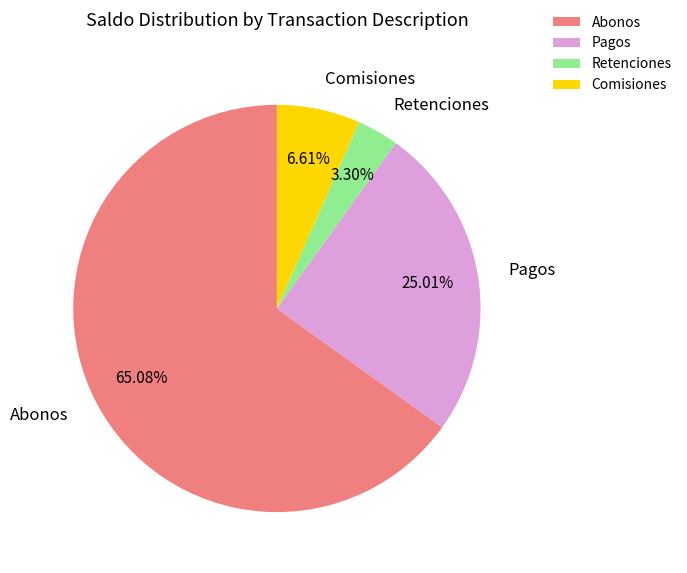

What is the largest slice in the pie chart?

Abonos